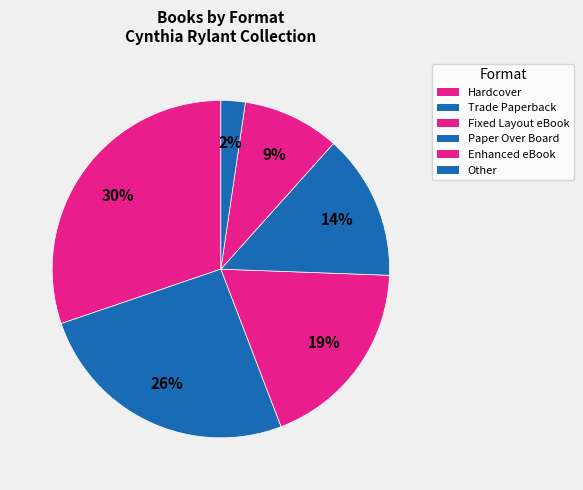

What is the largest slice in the pie chart?

Hardcover